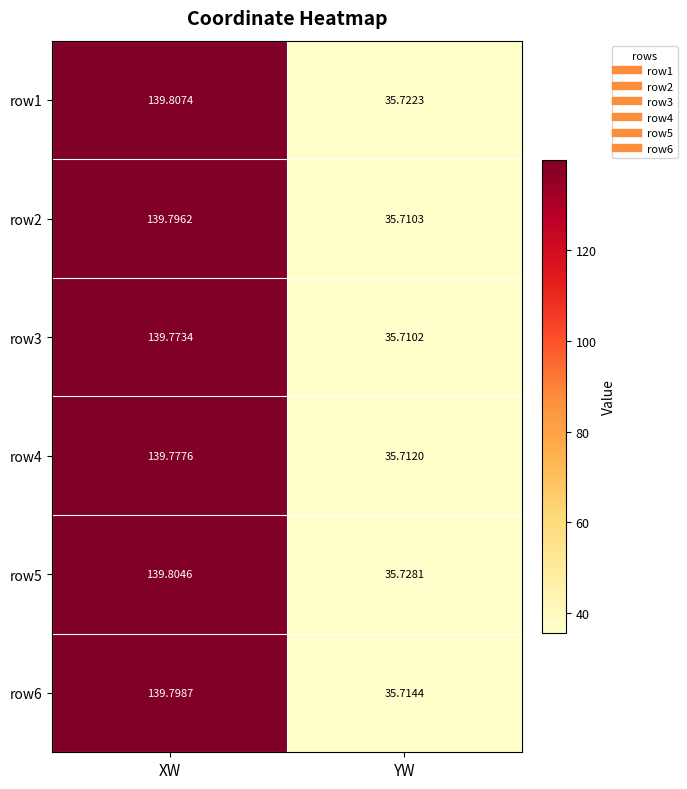

Where does the row3 series first go above 139?

XW